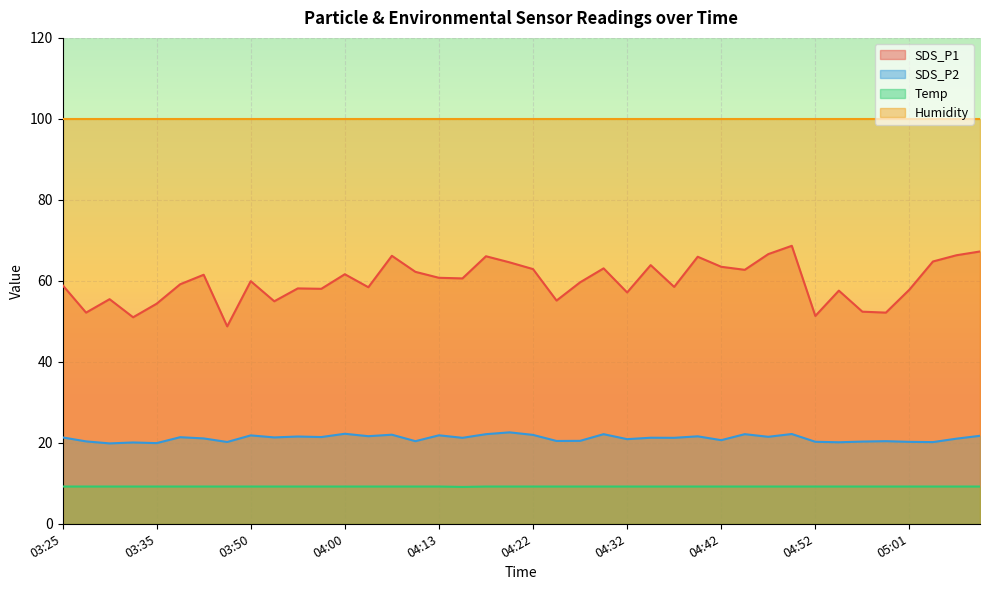

What is the value of the Temp point at the 12th from the left?

9.2